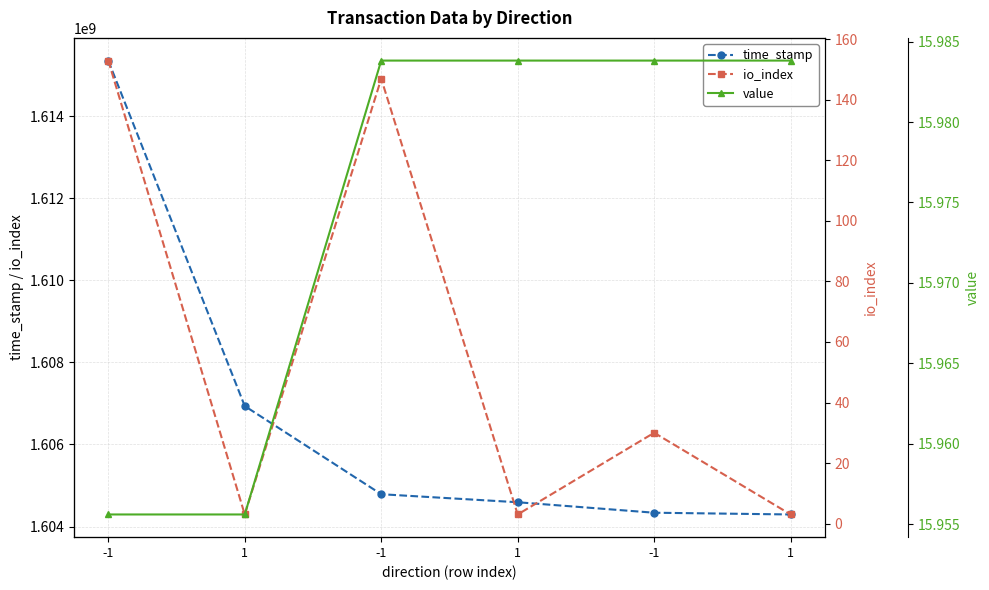

How many intersections are there between io_index and value?

5